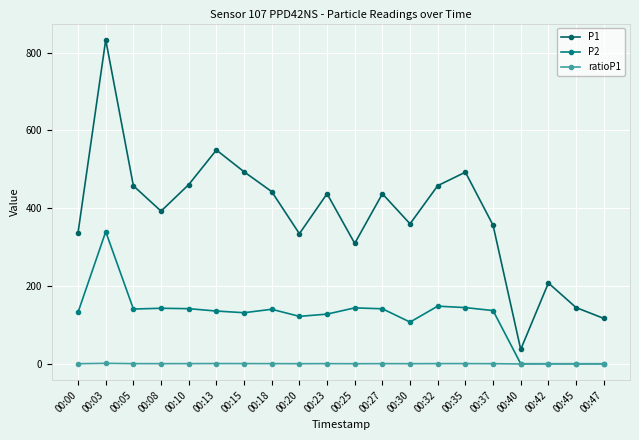

List the series in order of their peak value, lowest first.

ratioP1, P2, P1